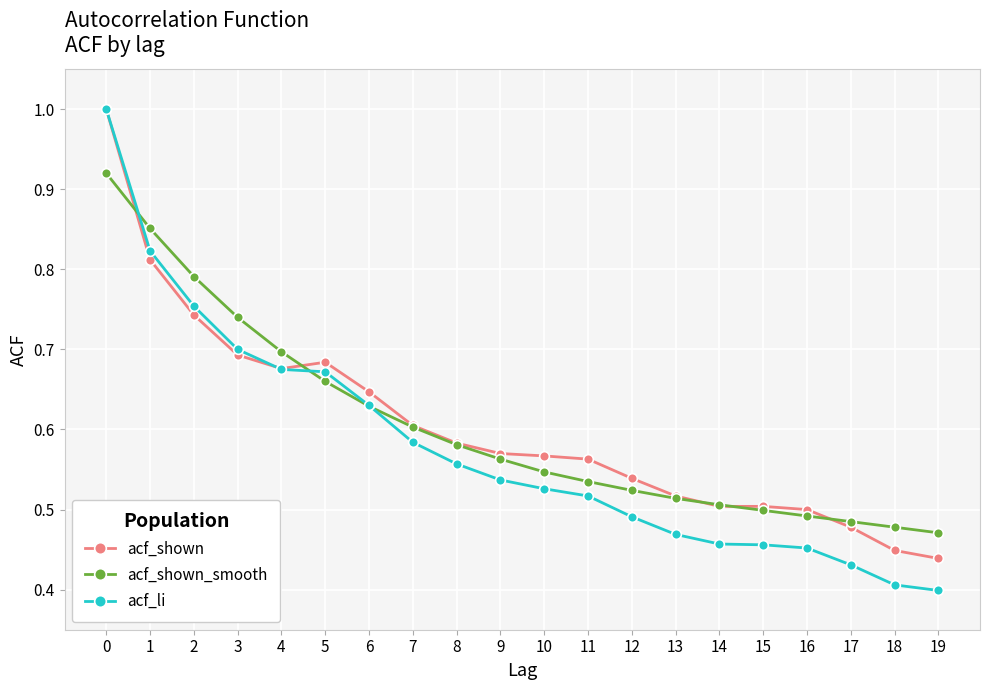

Is the value of acf_li at 8 greater than the value of acf_shown_smooth at 0?

No